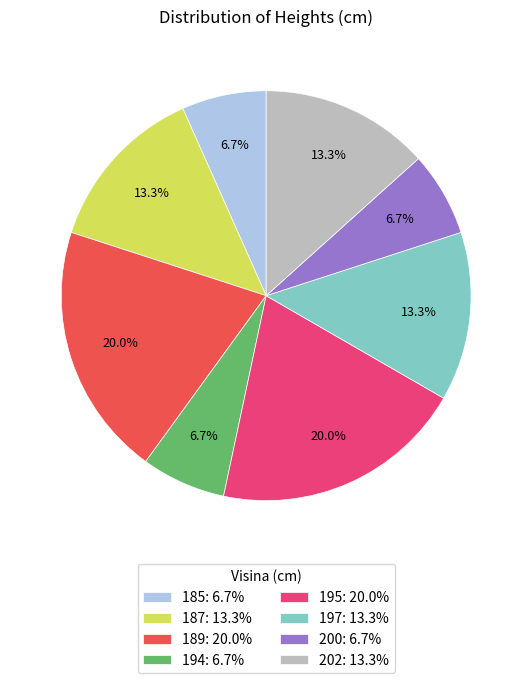

To the nearest percent, what is the combined percentage of 187 and 195?

33%